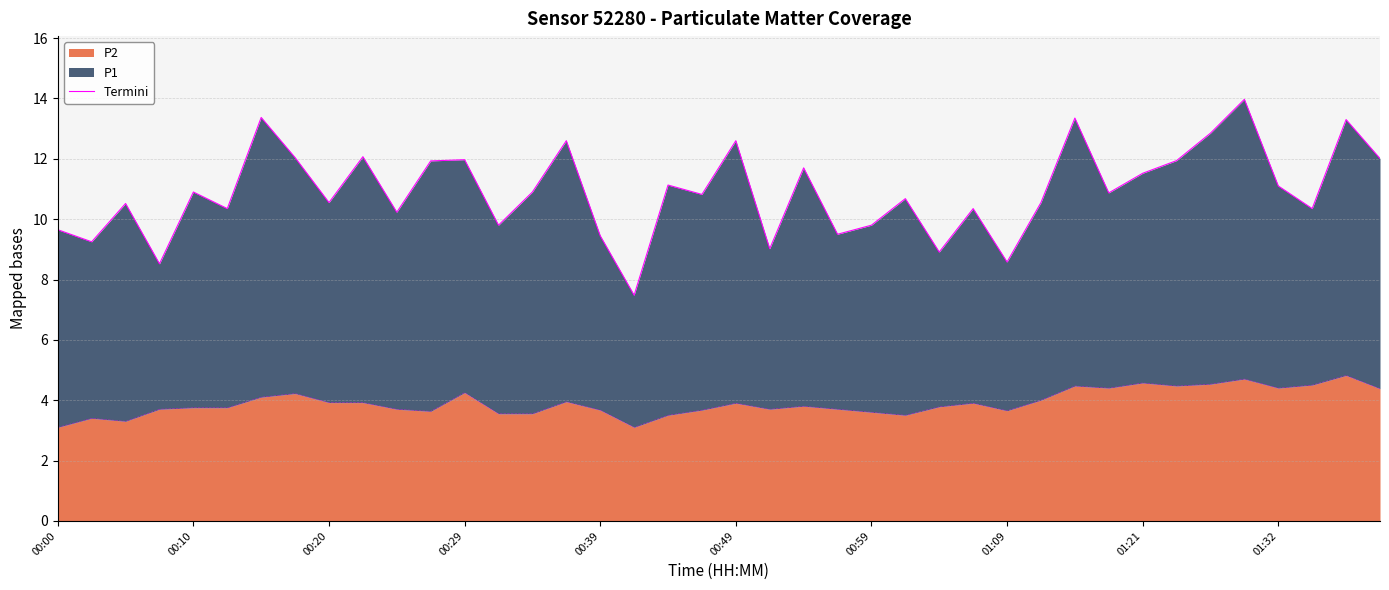

Does the chart display data point markers on the line(s)?

No